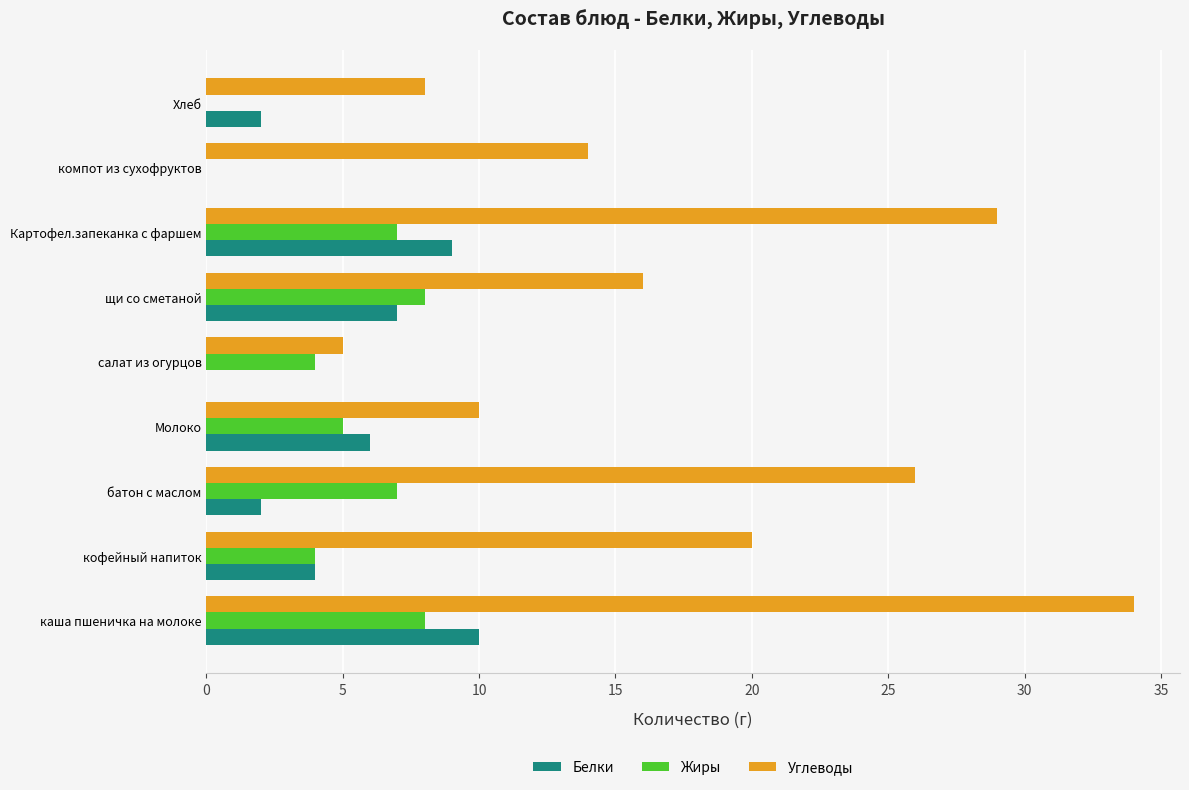

What are all the series names shown in the legend?

Белки, Жиры, Углеводы